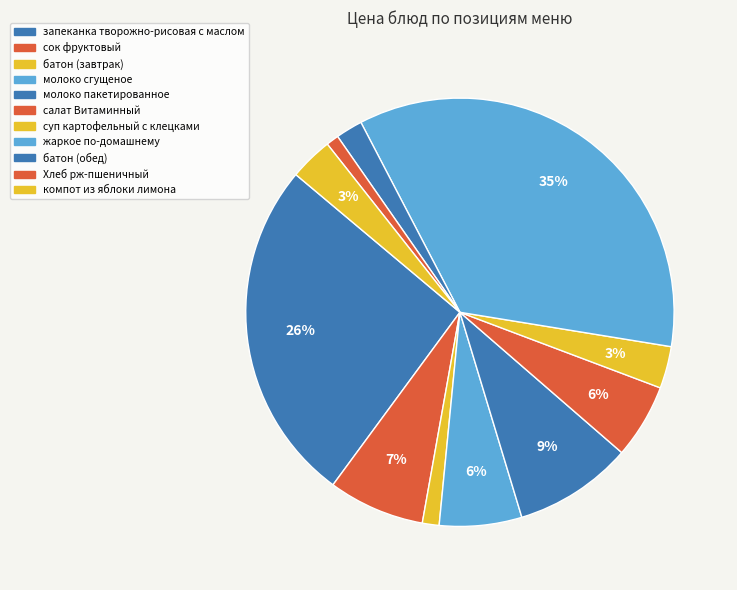

How many slices are in this pie chart?

11